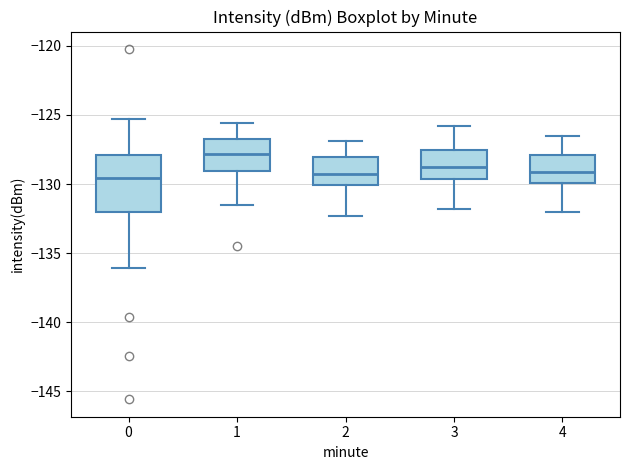

Reading left to right, read every box against the y-axis: the position of its median line, the range the box covers, and the ends of its whiskers. The values are not printed on the chart, so give them approximately, as read against the axis.

0: median -129.5, box -132.0 to -128.0, whiskers -136.0 to -125.5
1: median -128.0, box -129.0 to -126.5, whiskers -131.5 to -125.5
2: median -129.0, box -130.0 to -128.0, whiskers -132.5 to -127.0
3: median -129.0, box -129.5 to -127.5, whiskers -132.0 to -126.0
4: median -129.0, box -130.0 to -128.0, whiskers -132.0 to -126.5